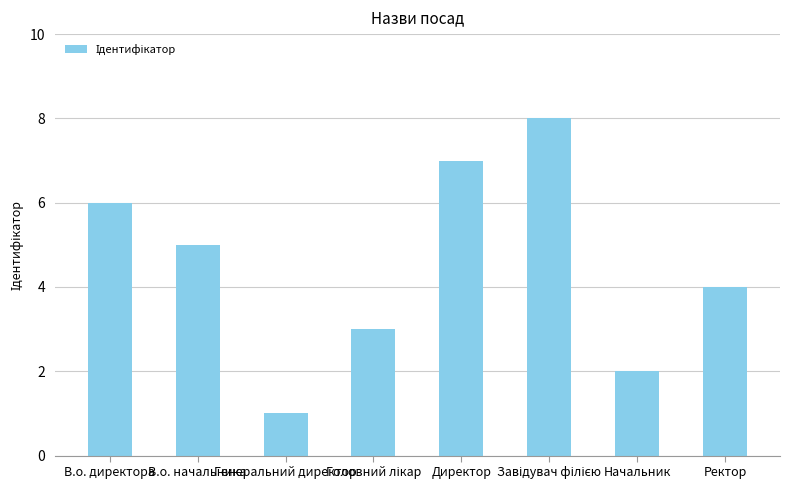

Does the chart contain stacked bars?

No